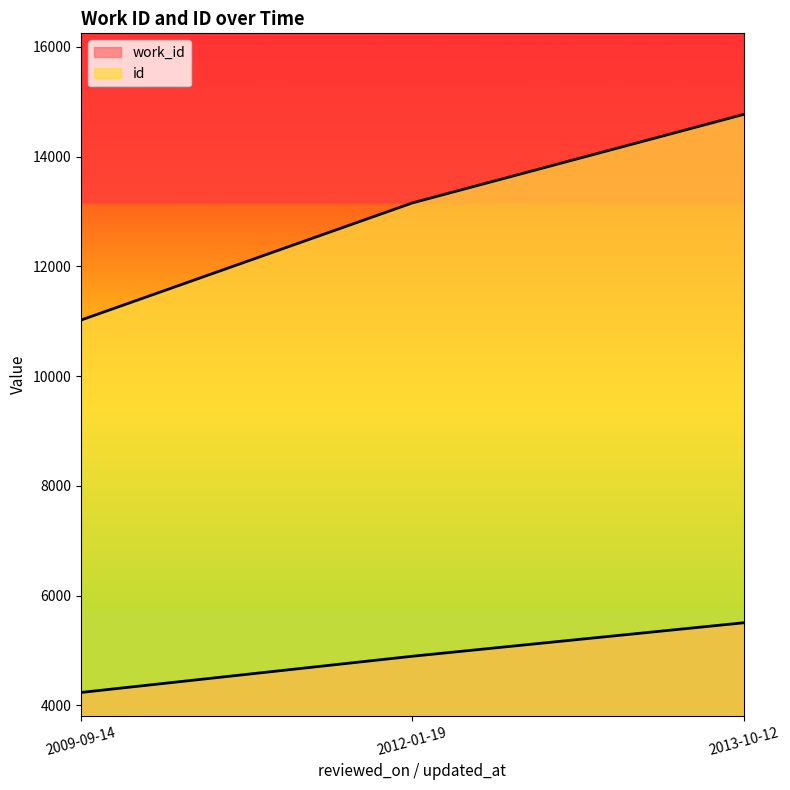

The value of work_id at 2009-09-14 is 1704. True or false?

False